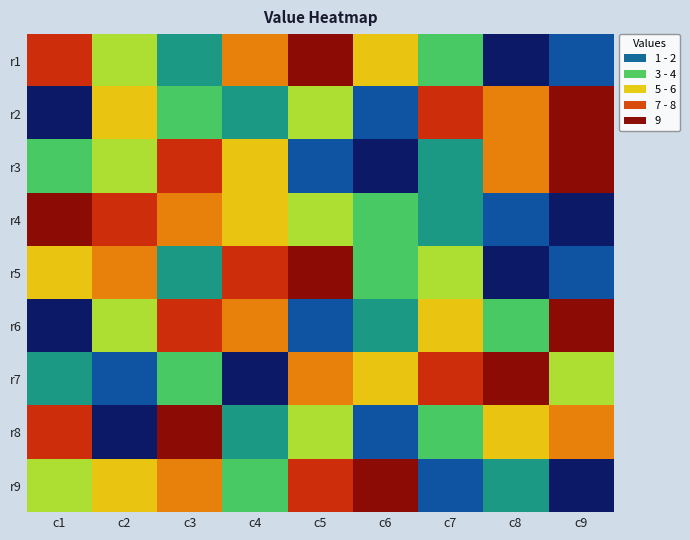

At which category does the chart reach its peak across all series?

c5